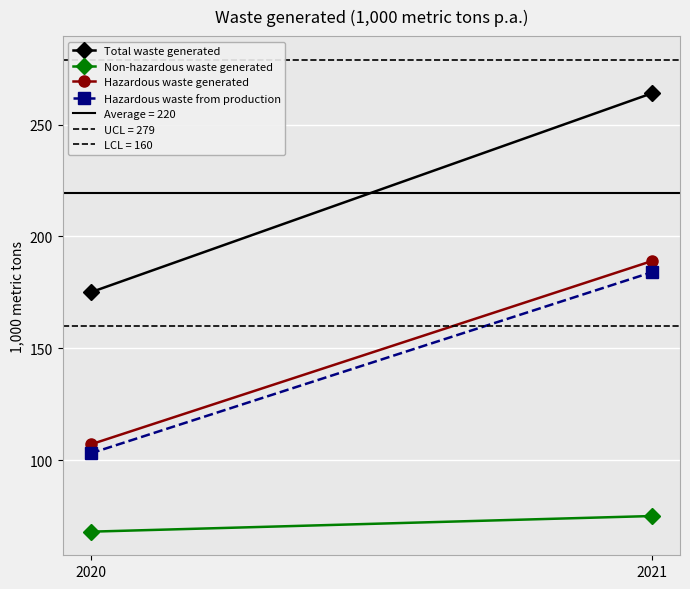

Where is Hazardous waste generated nearest to the value 148?

2020